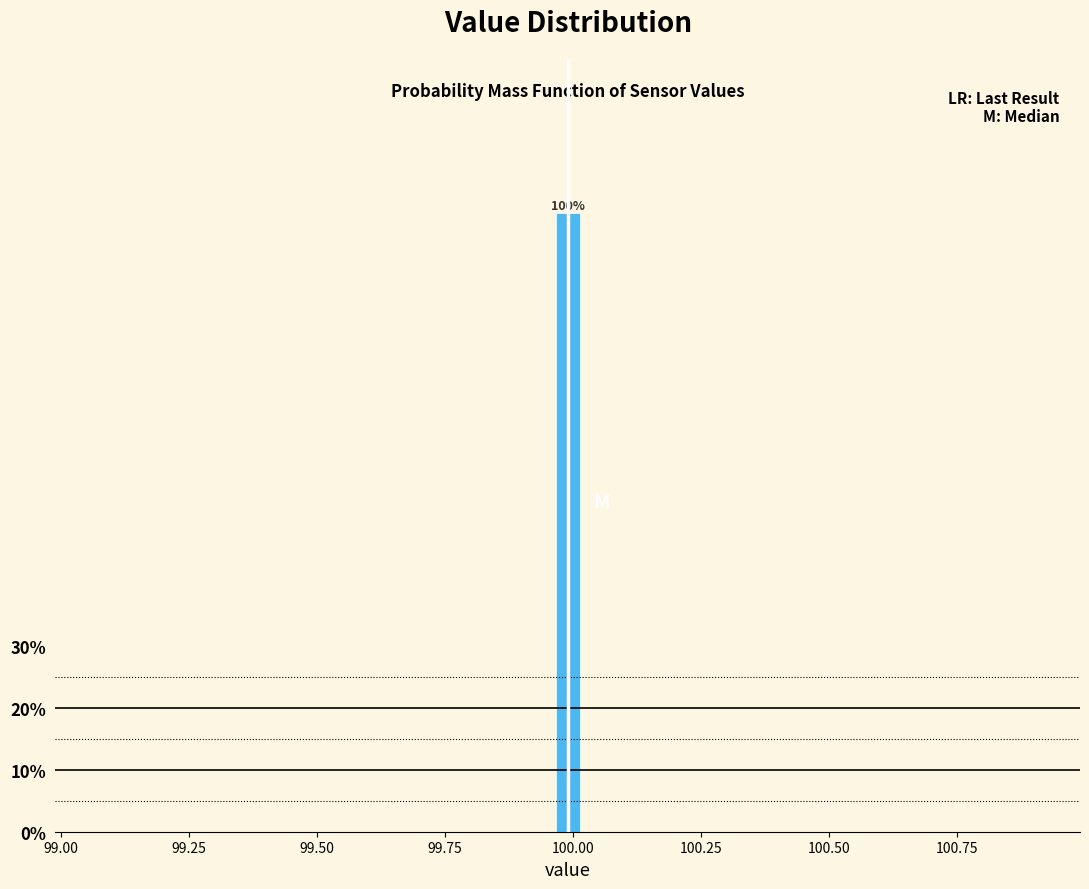

Read against the x-axis, roughly where is the centre of the tallest bar?

100.00